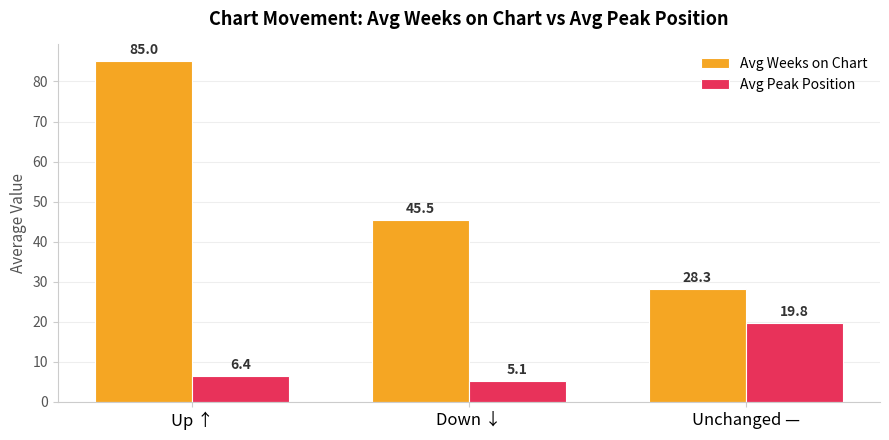

Reading left to right, what are all the values shown in this chart?

Avg Weeks on Chart: Up ↑=85.0	Down ↓=45.5	Unchanged —=28.3
Avg Peak Position: Up ↑=6.4	Down ↓=5.1	Unchanged —=19.8